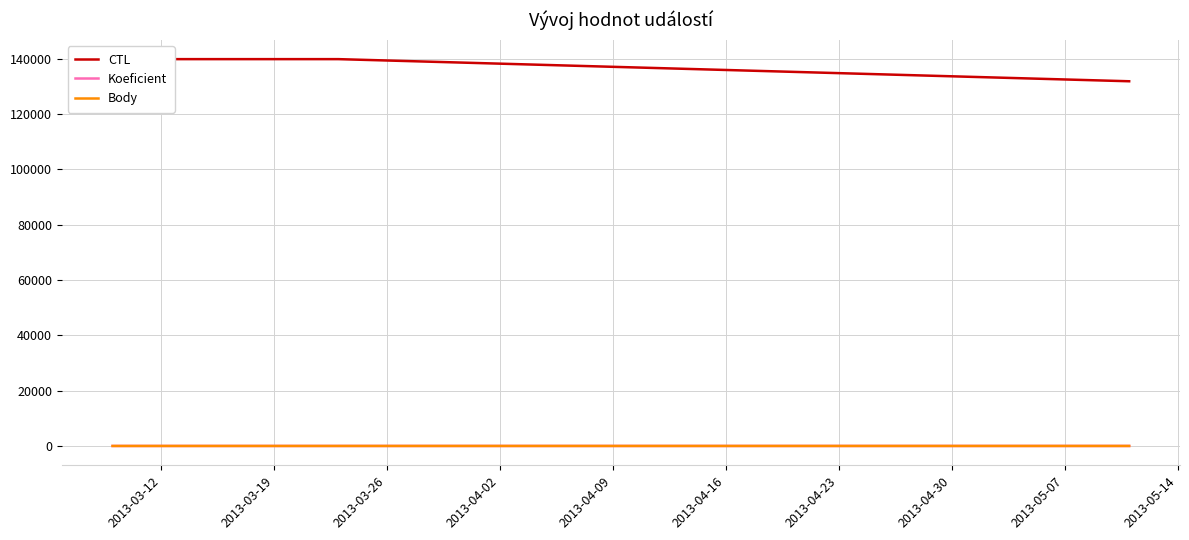

Which series changed the most between 2013-03-19 and 2013-03-26?

CTL